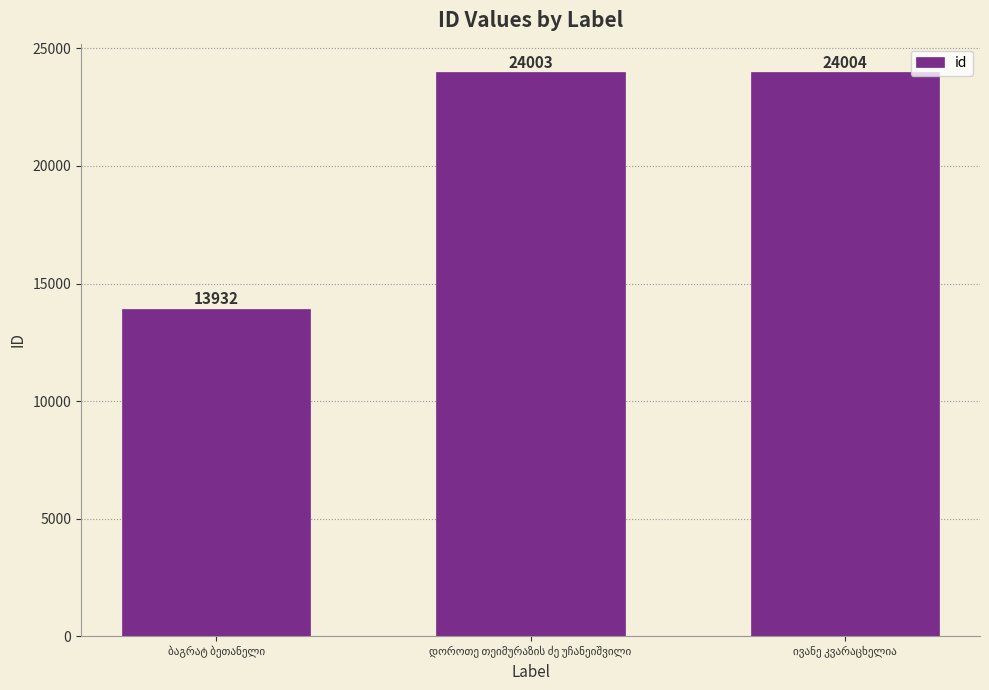

What is the value of the 3rd bar from the left?

24004